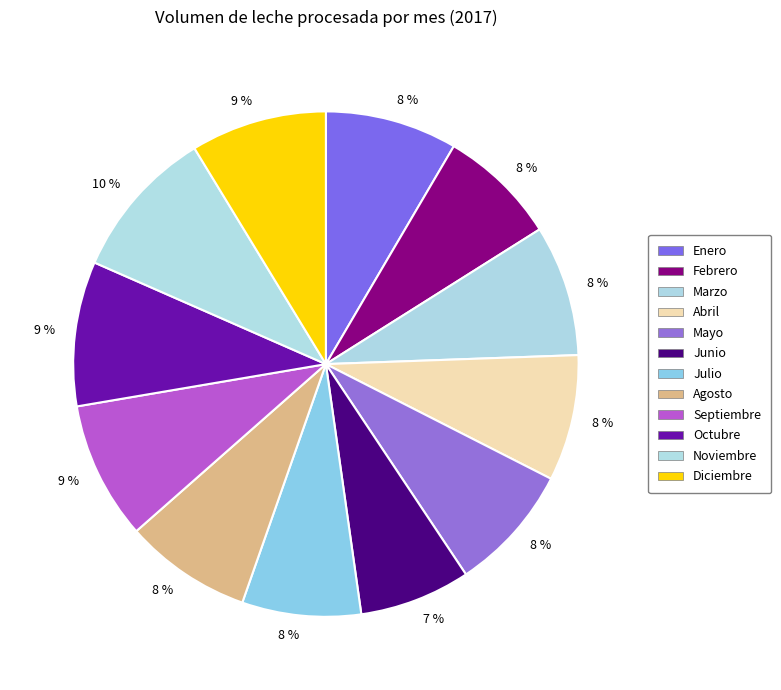

Is there any slice that represents more than half of the pie?

No